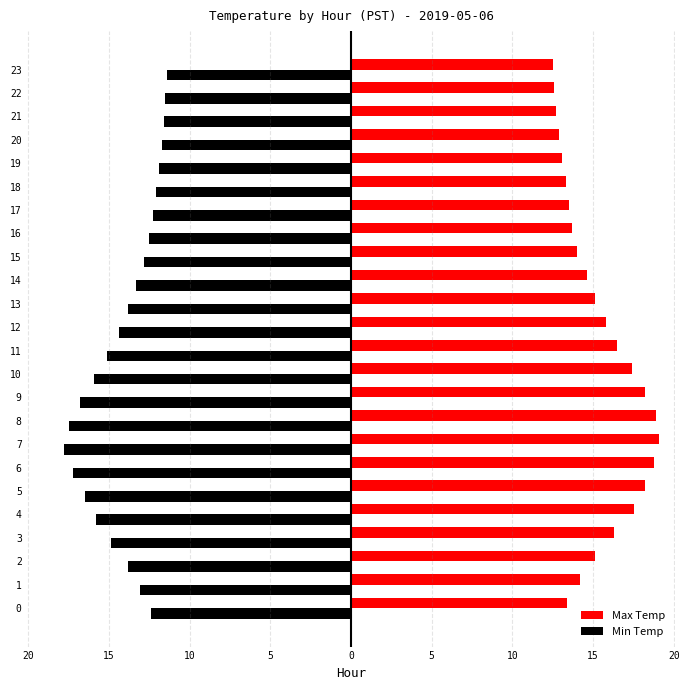

What are all the series names shown in the legend?

Max Temp, Min Temp